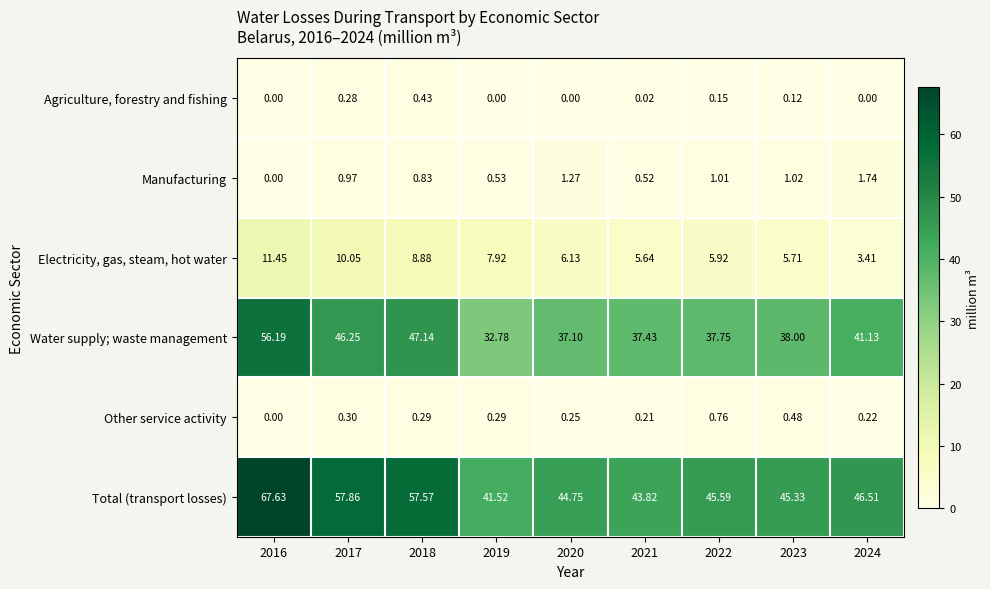

Which series has the largest total across all categories?

Total (transport losses)